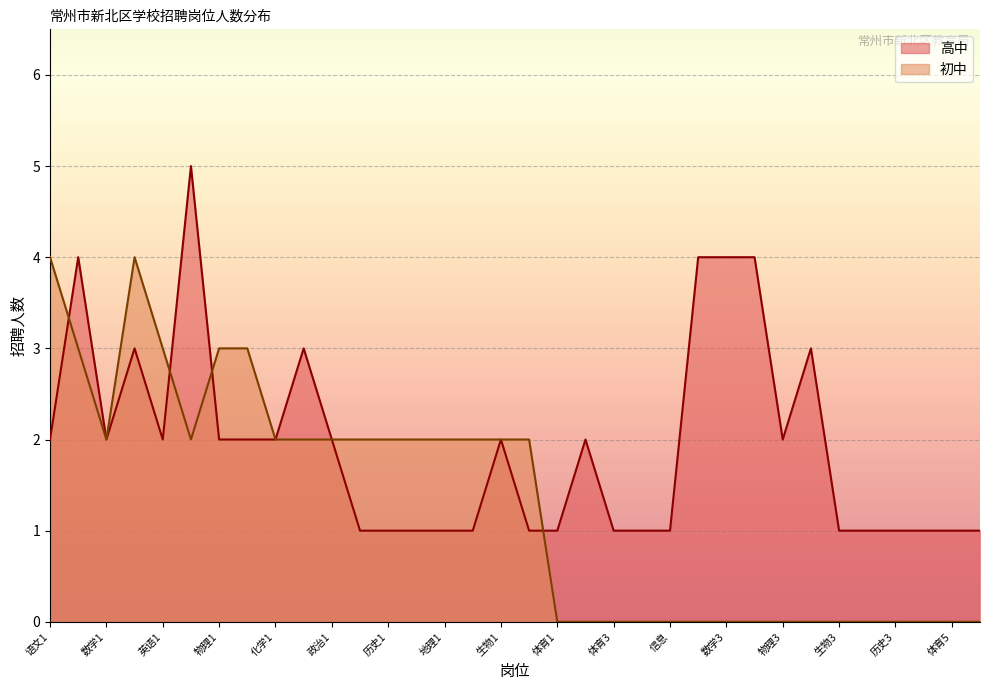

What is the greatest value displayed?

5